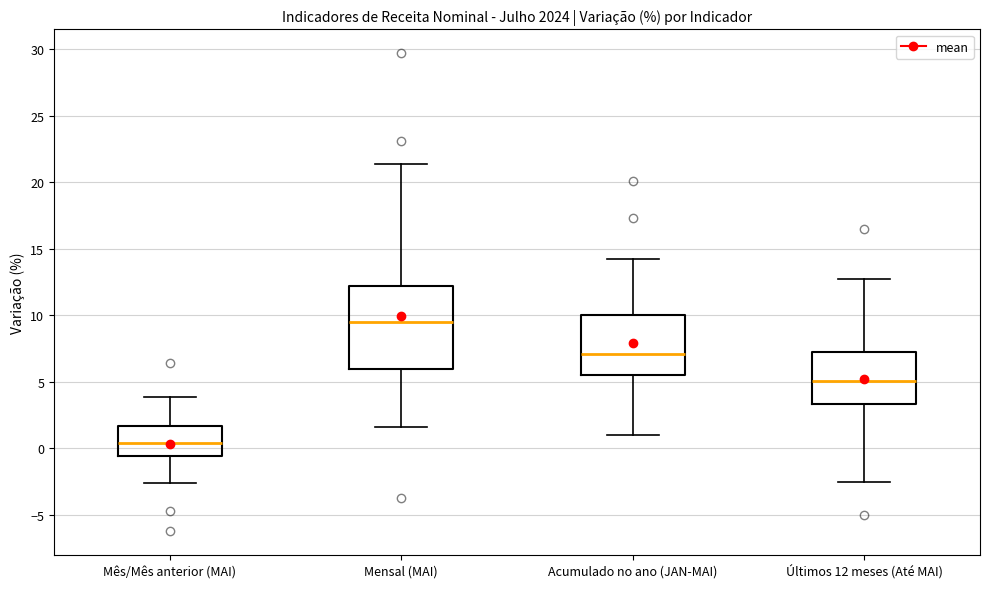

Where is the lower edge of the box for Mês/Mês anterior (MAI) on the y-axis? The values are not printed on the chart, so give them approximately, as read against the axis.

-0.5